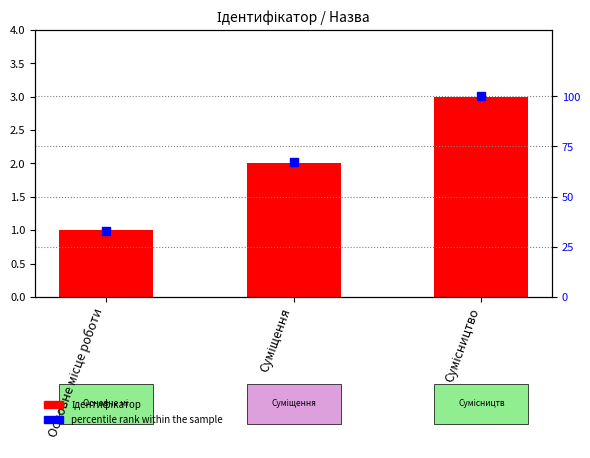

Is the value of percentile rank within the sample at Основне місце роботи greater than the value of Ідентифікатор at Основне місце роботи?

Yes